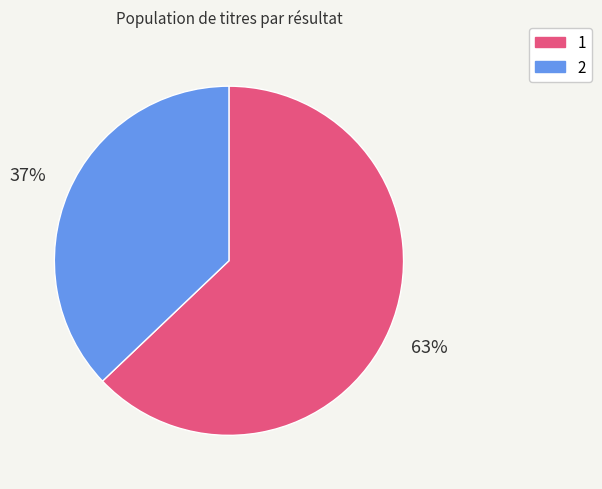

To the nearest percent, what portion does 1 represent?

63%